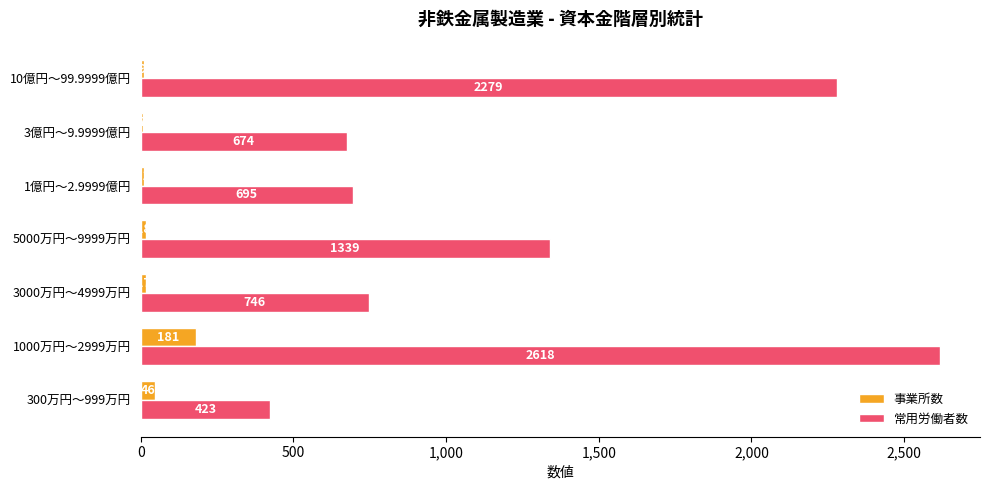

Which category has the highest value in the 事業所数 series?

1000万円～2999万円